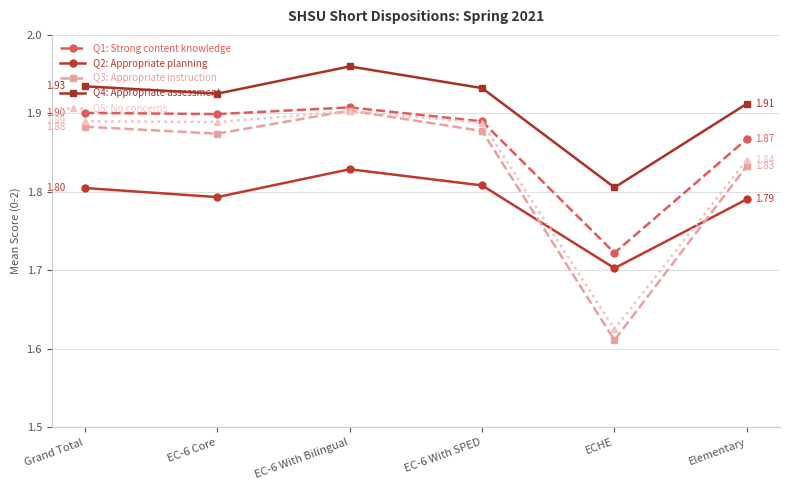

True or false: Q3: Appropriate instruction and Q1: Strong content knowledge cross at least once.

False